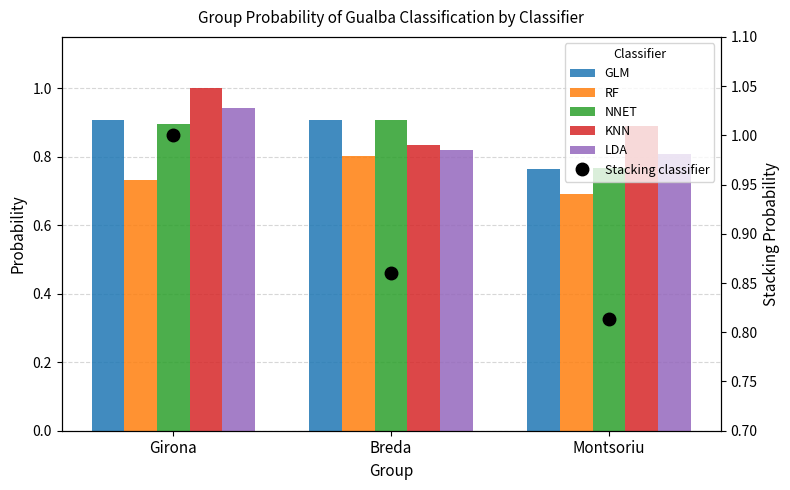

What are all the series names shown in the legend?

GLM, RF, NNET, KNN, LDA, Stacking classifier